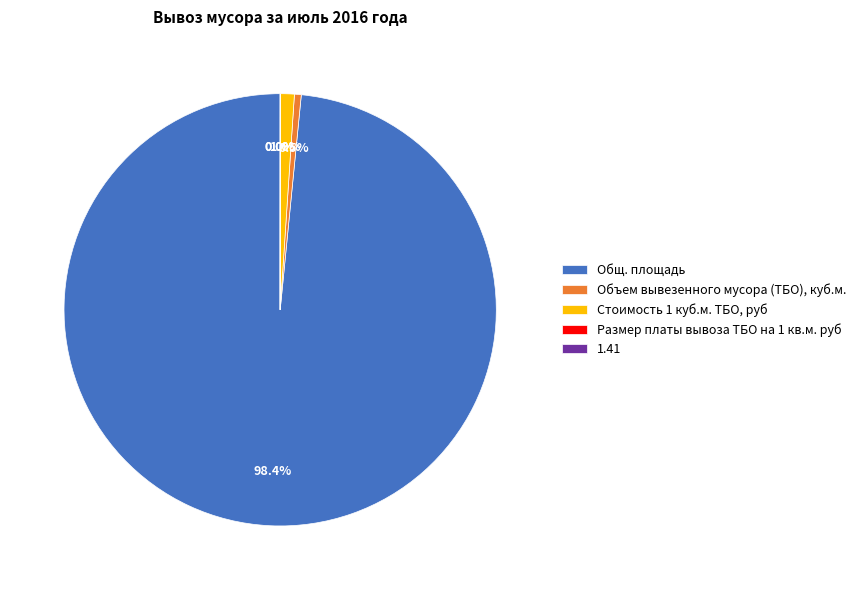

What percentage is NOT represented by Стоимость 1 куб.м. ТБО, руб?

99.0%